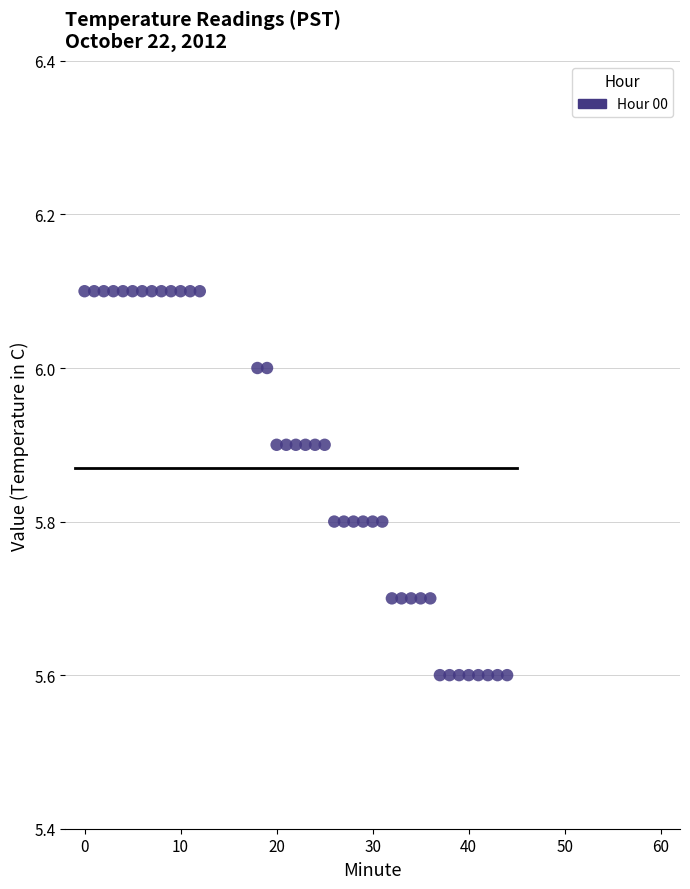

What is the range of X values (max minus min)?

44.0